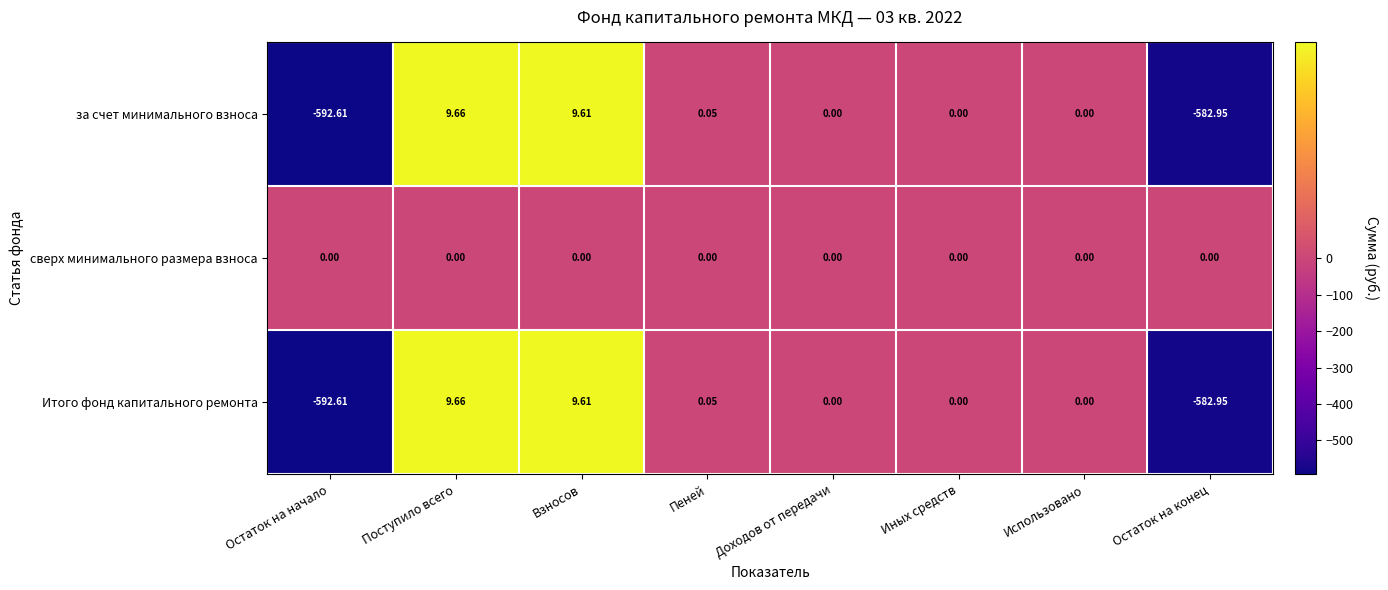

How many categories are shown in the chart?

8